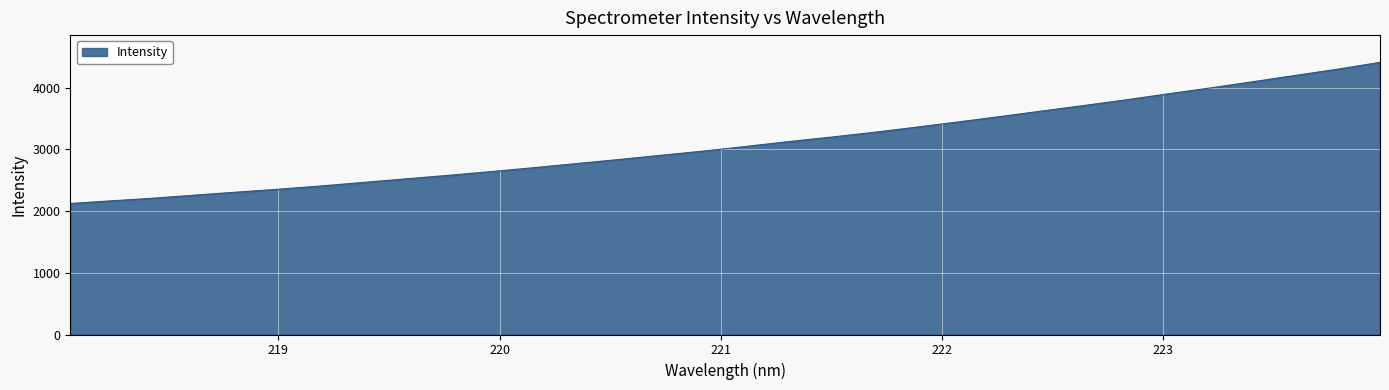

Count the number of data series in this chart.

1